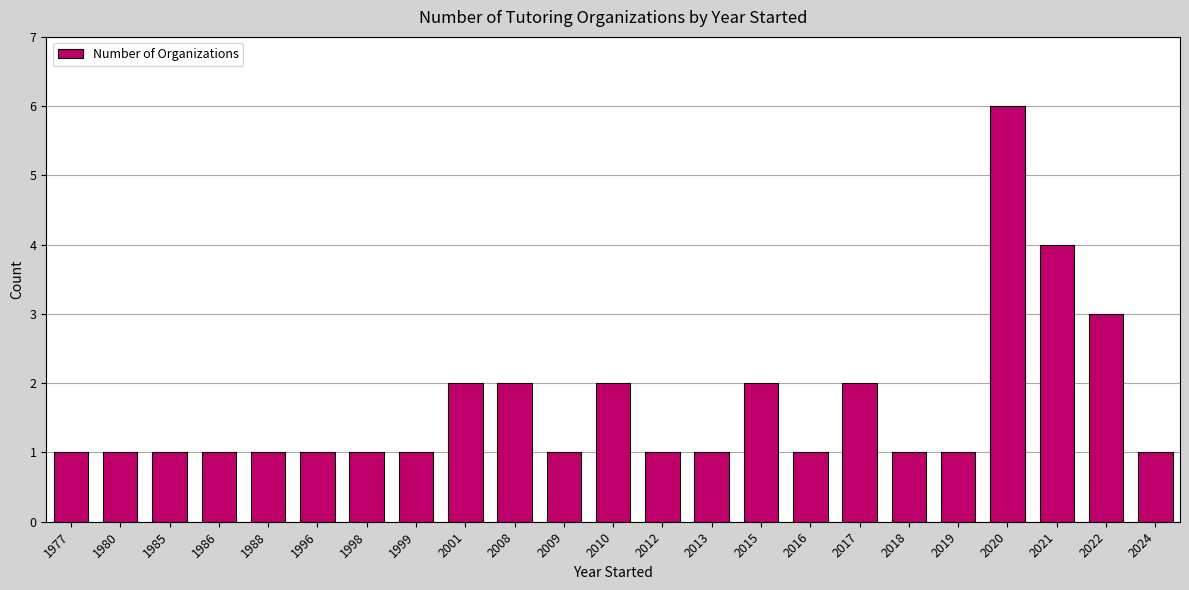

At which label is the value closest to 3?

2022